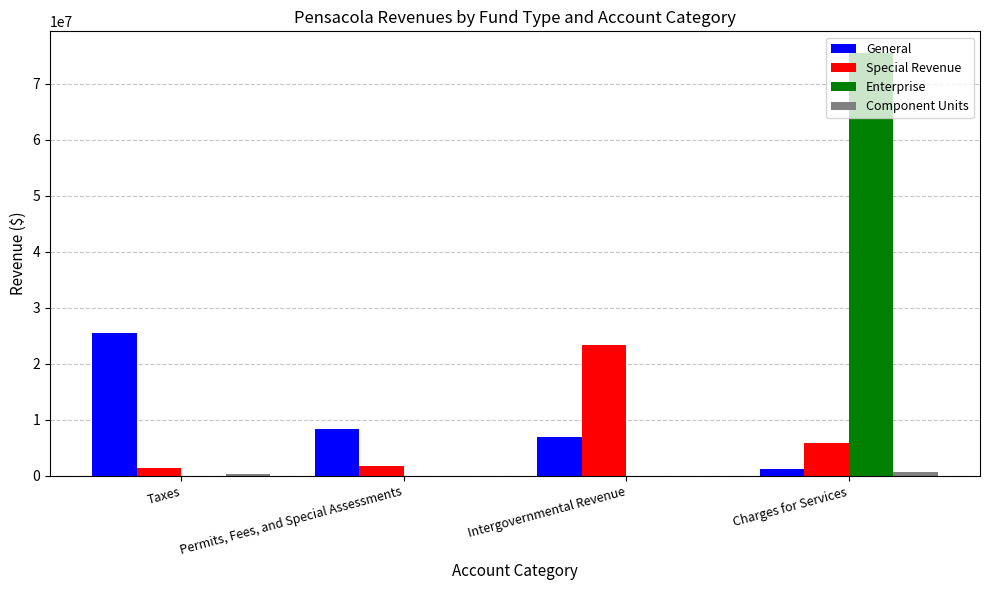

At which label does Enterprise reach its peak?

Charges for Services